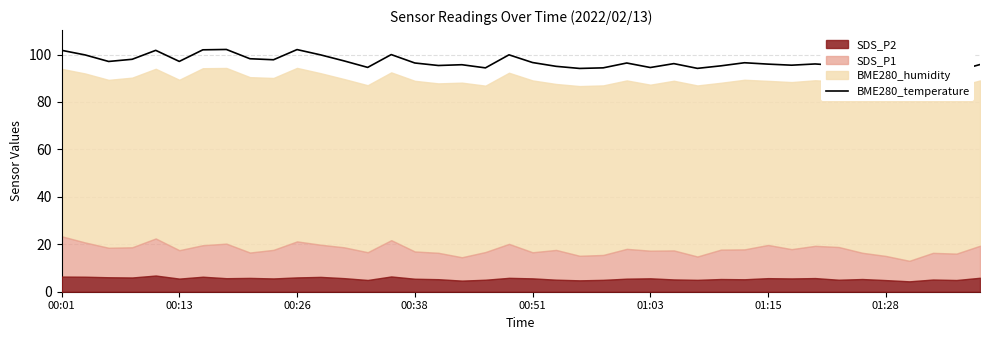

True or false: there are more than 0 points higher than both neighbors.

True